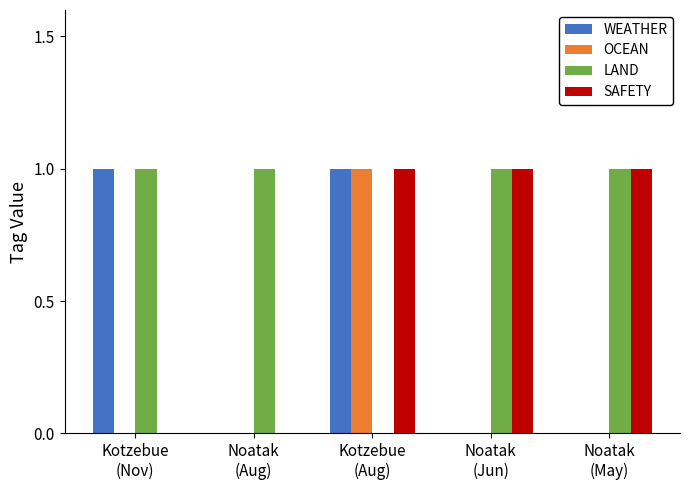

What is the sum of all WEATHER values?

2